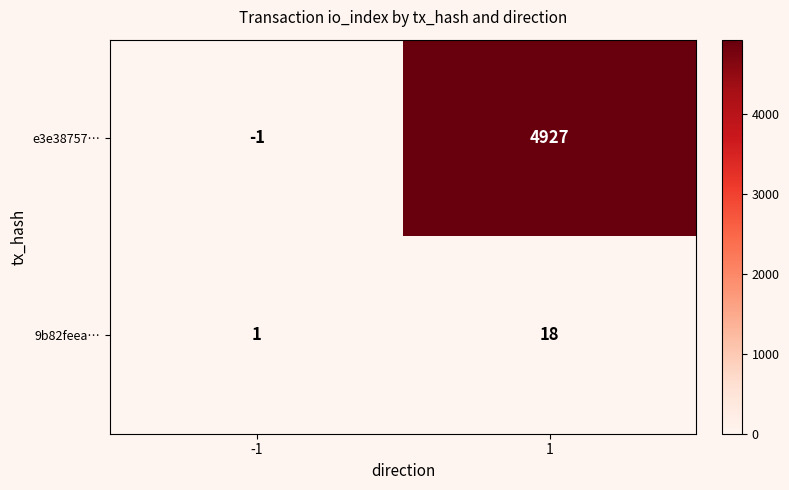

Is it true that 9b82feea… equals 1 at -1?

True